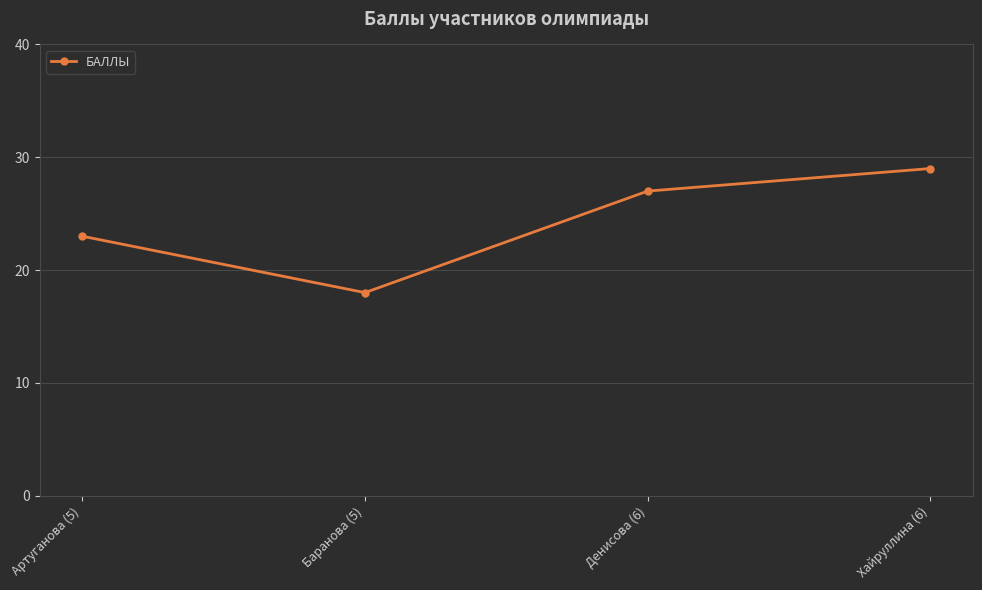

Where is the first local minimum?

Баранова (5)